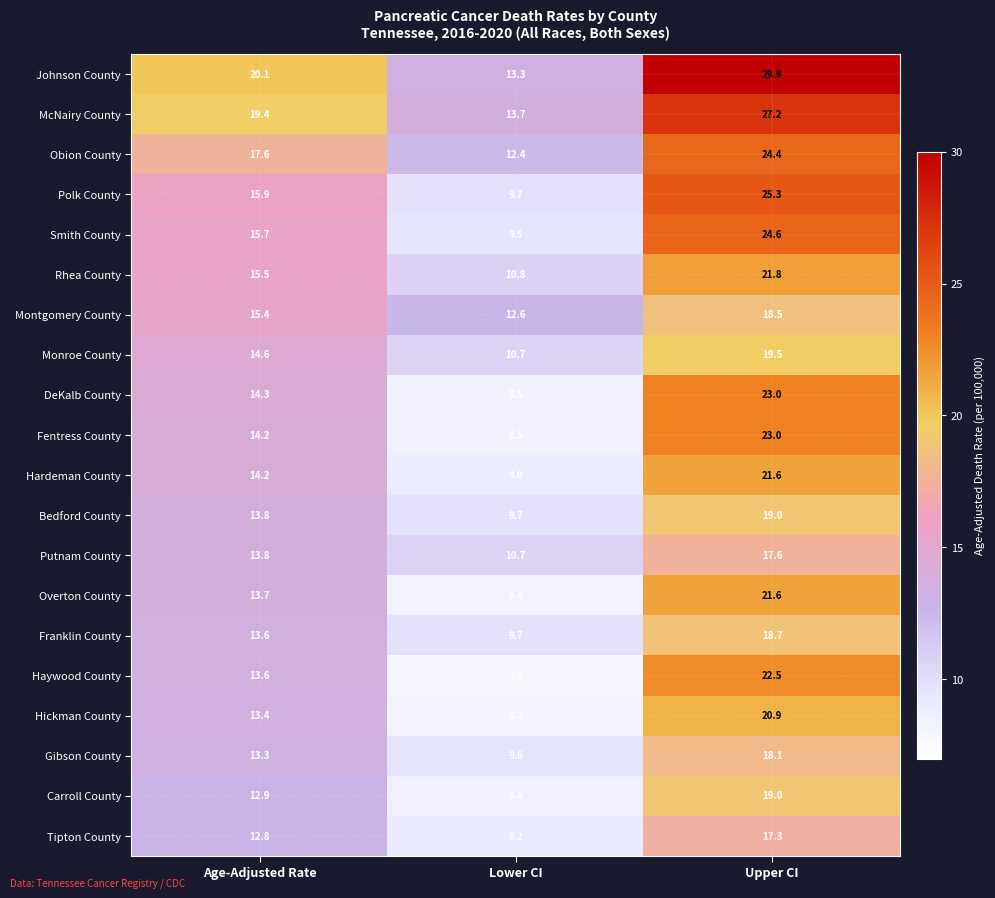

Which category has the highest value across all series?

Upper CI